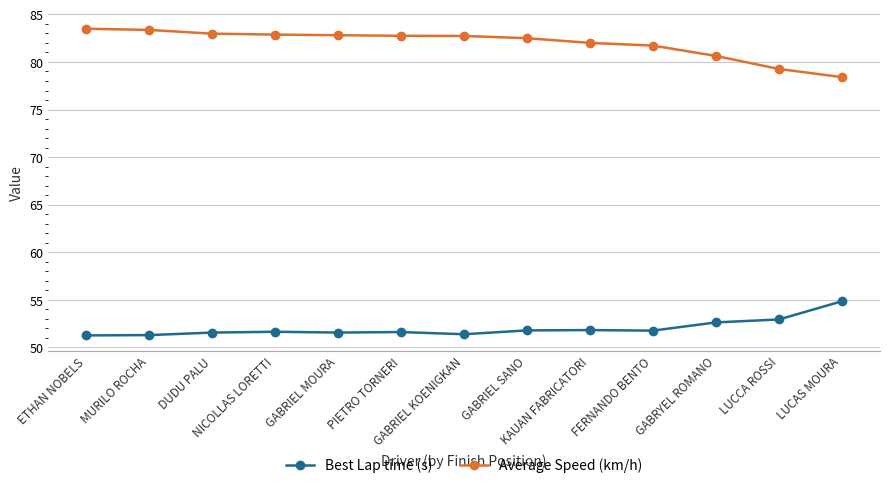

Where does the Average Speed (km/h) series first go above 82?

ETHAN NOBELS